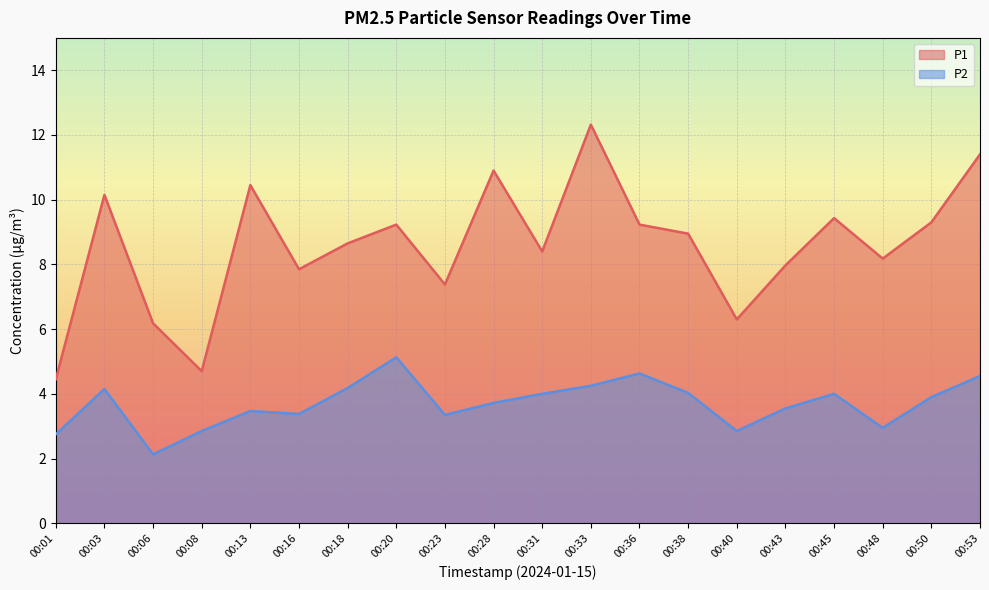

Reading left to right, extract all data points from this chart.

P1: 00:01=4.5	00:03=10.2	00:06=6.2	00:08=4.7	00:13=10.4	00:16=7.8	00:18=8.7	00:20=9.2	00:23=7.4	00:28=10.9	00:31=8.4	00:33=12.3	00:36=9.2	00:38=8.9	00:40=6.3	00:43=8.0	00:45=9.4	00:48=8.2	00:50=9.3	00:53=11.4
P2: 00:01=2.8	00:03=4.2	00:06=2.1	00:08=2.9	00:13=3.5	00:16=3.4	00:18=4.2	00:20=5.1	00:23=3.4	00:28=3.7	00:31=4.0	00:33=4.2	00:36=4.6	00:38=4.0	00:40=2.9	00:43=3.5	00:45=4.0	00:48=3.0	00:50=3.9	00:53=4.5